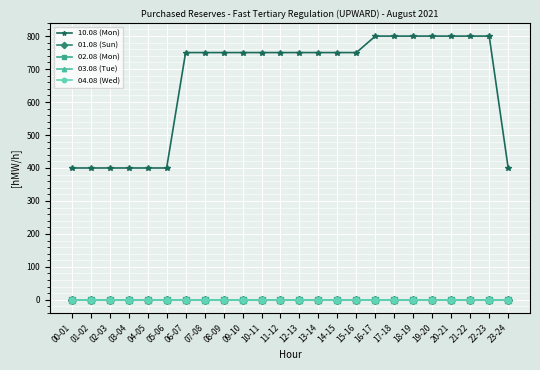

Reading left to right, transcribe all the data shown in this chart.

10.08 (Mon): 00-01=400	01-02=400	02-03=400	03-04=400	04-05=400	05-06=400	06-07=750	07-08=750	08-09=750	09-10=750	10-11=750	11-12=750	12-13=750	13-14=750	14-15=750	15-16=750	16-17=800	17-18=800	18-19=800	19-20=800	20-21=800	21-22=800	22-23=800	23-24=400
01.08 (Sun): 00-01=0	01-02=0	02-03=0	03-04=0	04-05=0	05-06=0	06-07=0	07-08=0	08-09=0	09-10=0	10-11=0	11-12=0	12-13=0	13-14=0	14-15=0	15-16=0	16-17=0	17-18=0	18-19=0	19-20=0	20-21=0	21-22=0	22-23=0	23-24=0
02.08 (Mon): 00-01=0	01-02=0	02-03=0	03-04=0	04-05=0	05-06=0	06-07=0	07-08=0	08-09=0	09-10=0	10-11=0	11-12=0	12-13=0	13-14=0	14-15=0	15-16=0	16-17=0	17-18=0	18-19=0	19-20=0	20-21=0	21-22=0	22-23=0	23-24=0
03.08 (Tue): 00-01=0	01-02=0	02-03=0	03-04=0	04-05=0	05-06=0	06-07=0	07-08=0	08-09=0	09-10=0	10-11=0	11-12=0	12-13=0	13-14=0	14-15=0	15-16=0	16-17=0	17-18=0	18-19=0	19-20=0	20-21=0	21-22=0	22-23=0	23-24=0
04.08 (Wed): 00-01=0	01-02=0	02-03=0	03-04=0	04-05=0	05-06=0	06-07=0	07-08=0	08-09=0	09-10=0	10-11=0	11-12=0	12-13=0	13-14=0	14-15=0	15-16=0	16-17=0	17-18=0	18-19=0	19-20=0	20-21=0	21-22=0	22-23=0	23-24=0